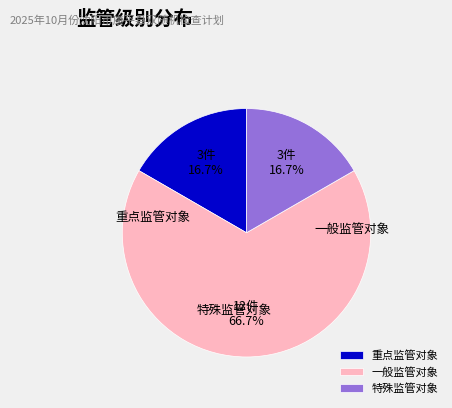

Does 一般监管对象 account for over 50% of the chart?

Yes